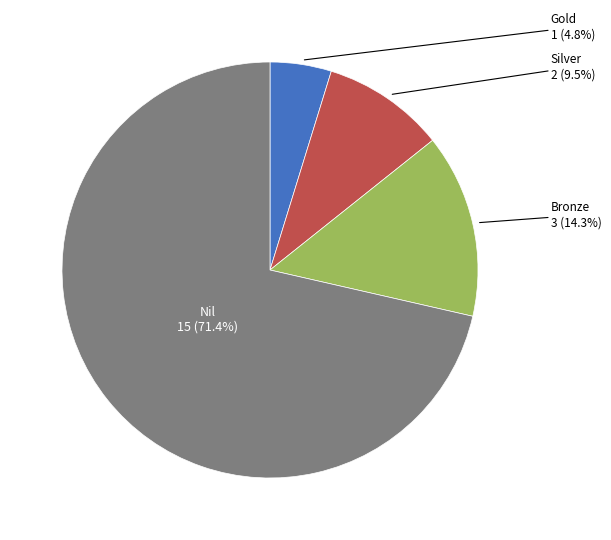

Is there any slice that represents more than half of the pie?

Yes